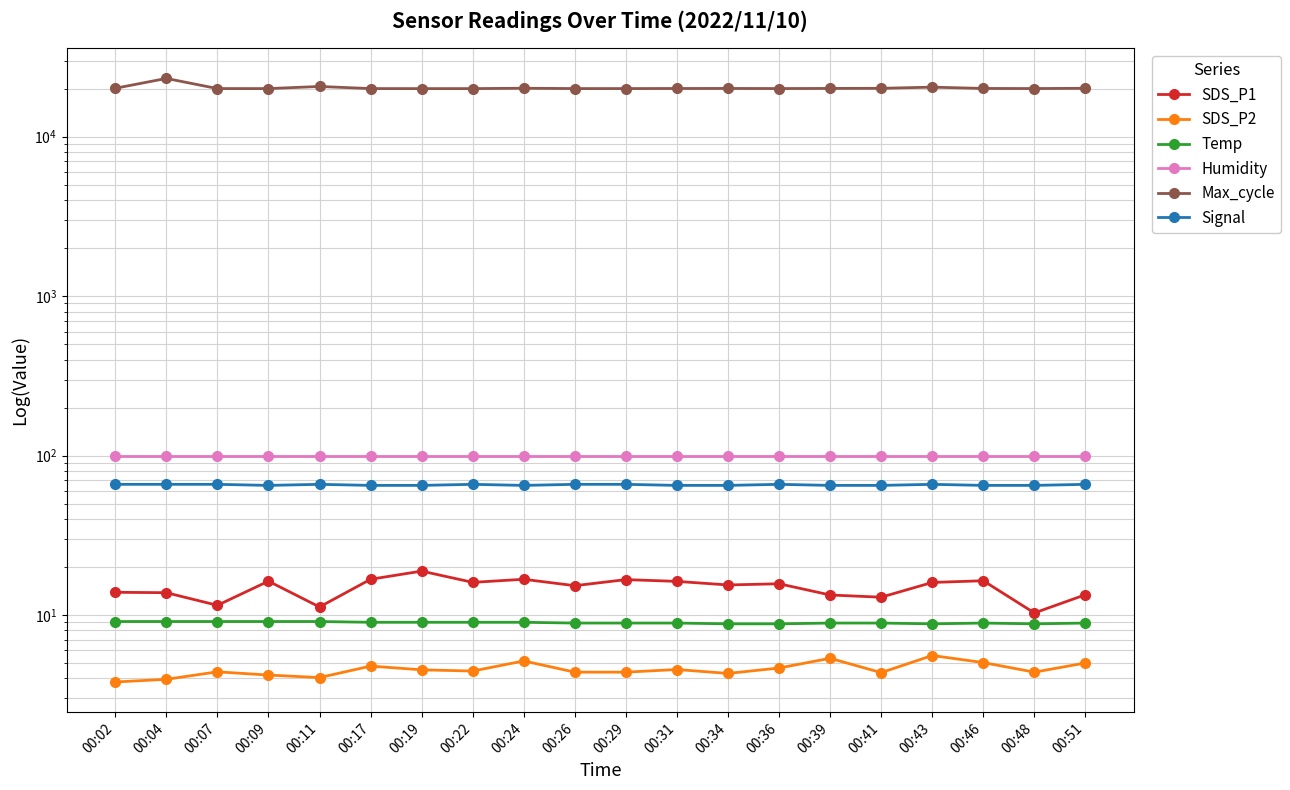

In SDS_P2, how many points are higher than both neighbors (excluding endpoints)?

6